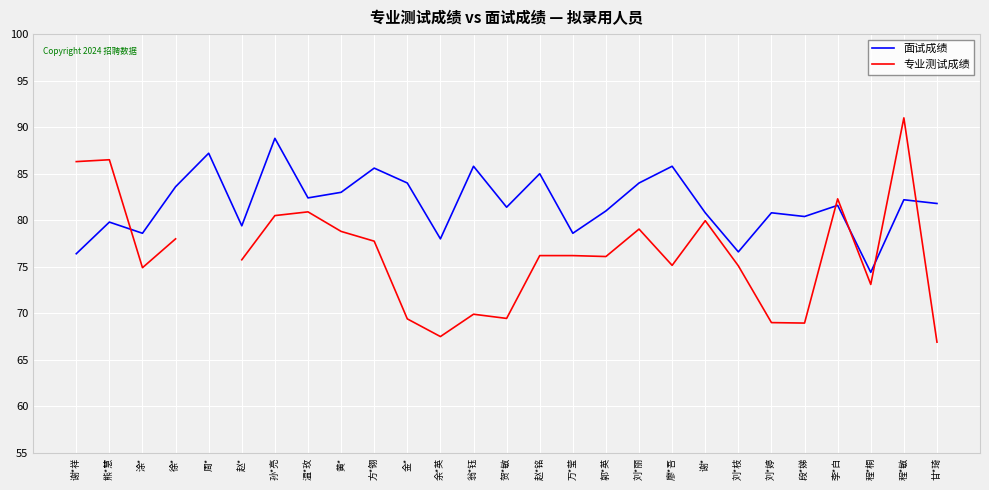

Rank the series at 温*玫 from lowest to highest value.

专业测试成绩, 面试成绩